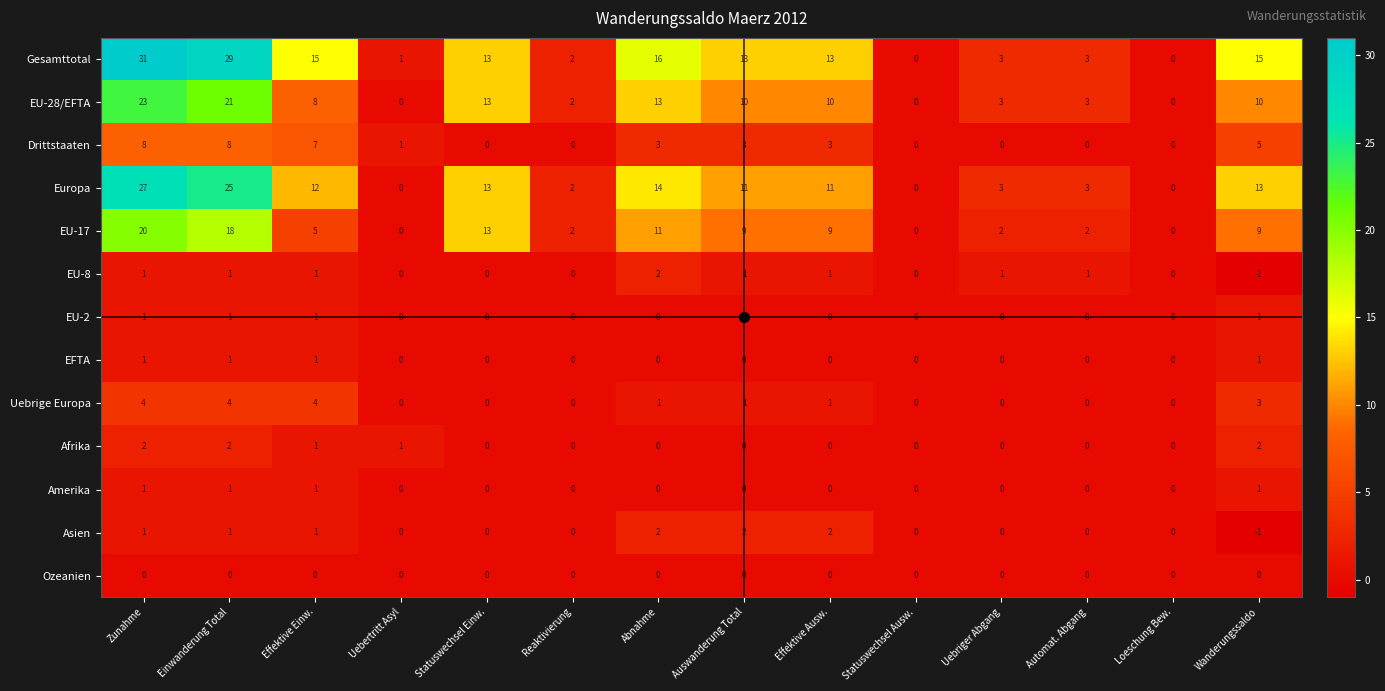

True or false: EU-17 has a value of 9 at Auswanderung Total.

True